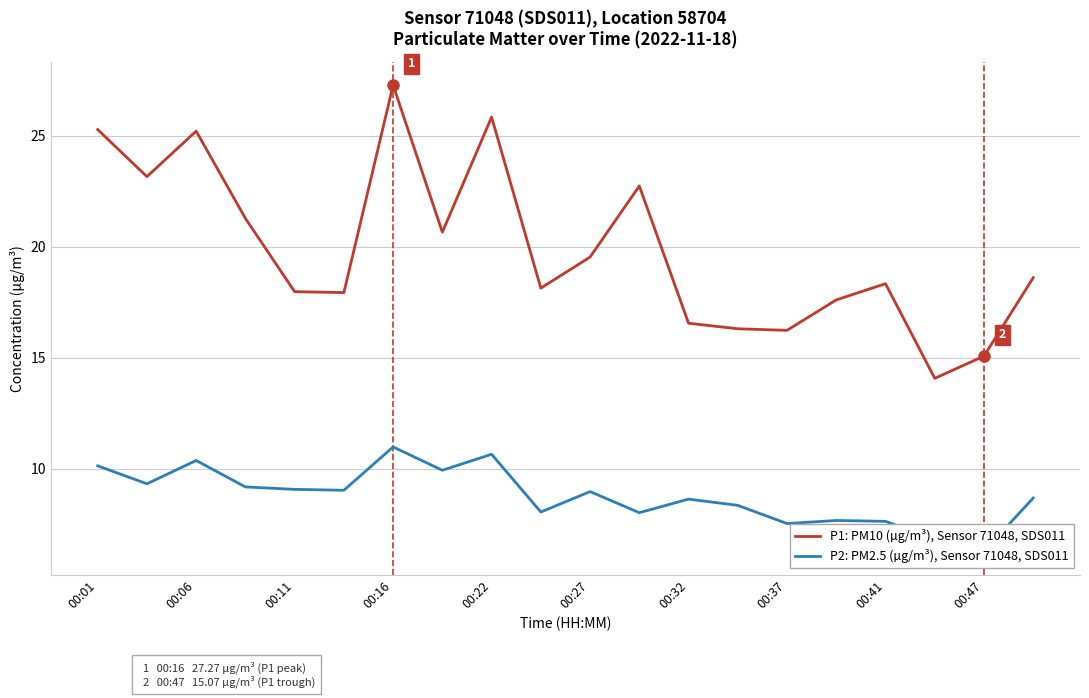

The P1: PM10 (µg/m³), Sensor 71048, SDS011 series shows 29.1 at 00:11. True or false?

False